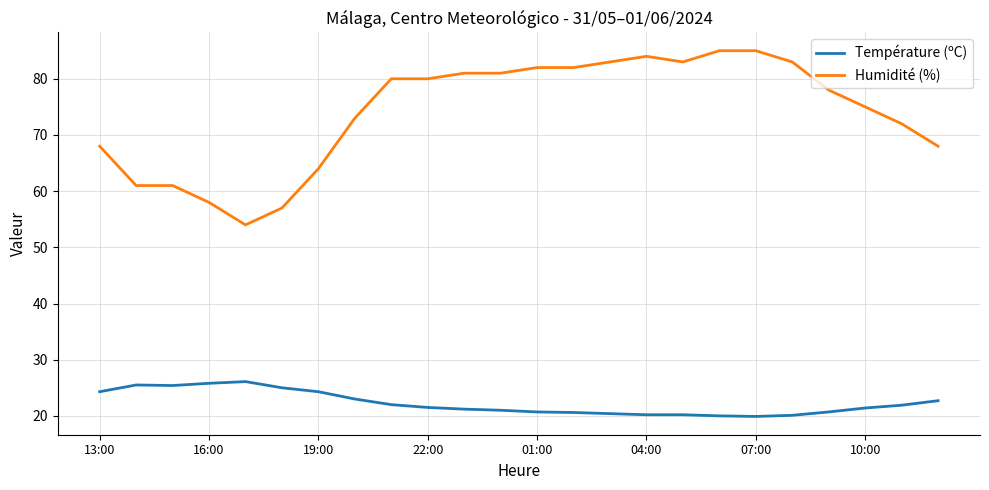

True or false: Température (ºC) and Humidité (%) intersect in this chart.

False